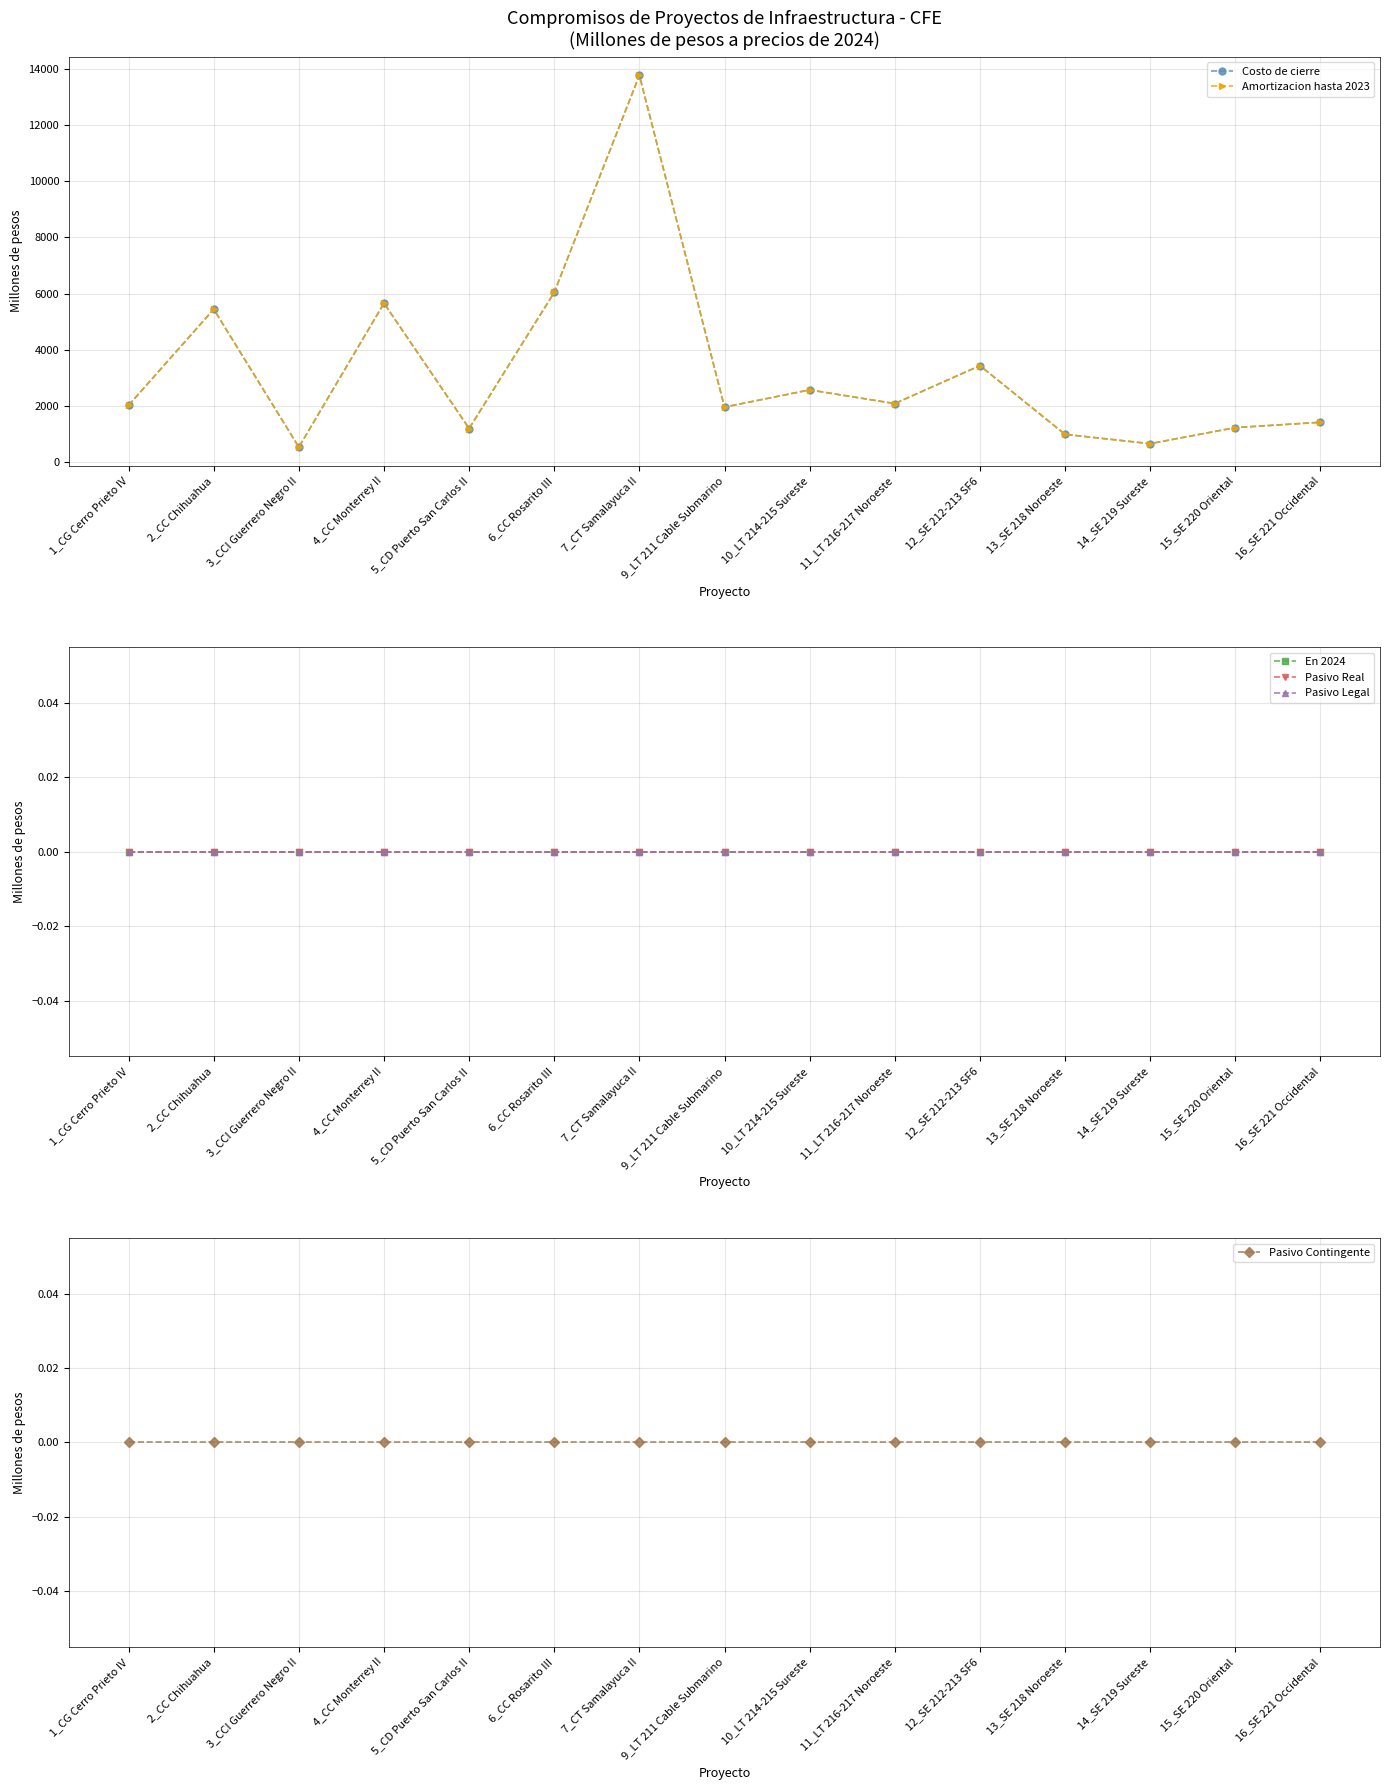

How many series are shown in this chart?

6